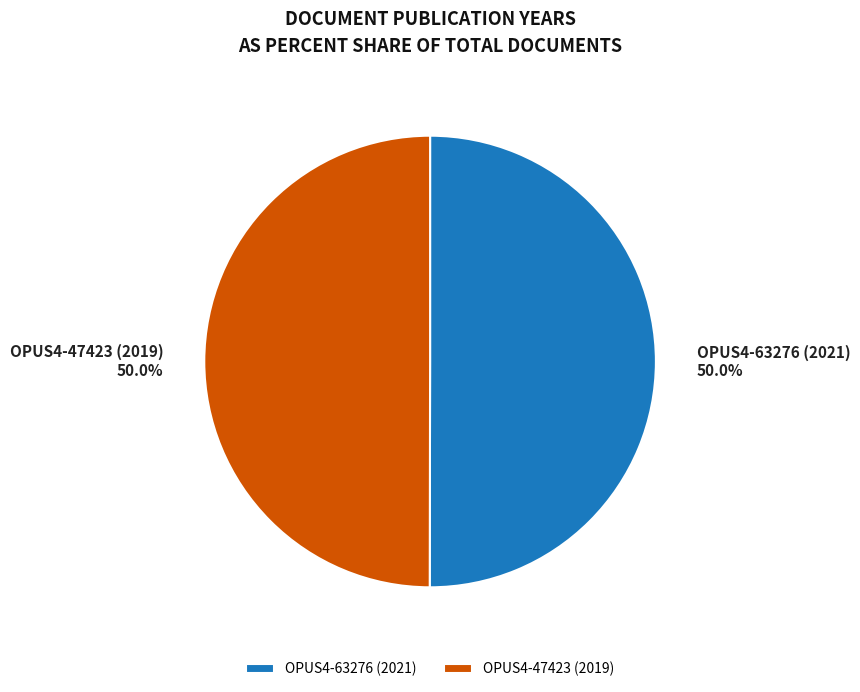

Approximately how many times larger is the value at OPUS4-63276 (2021) compared to OPUS4-47423 (2019)?

1.0